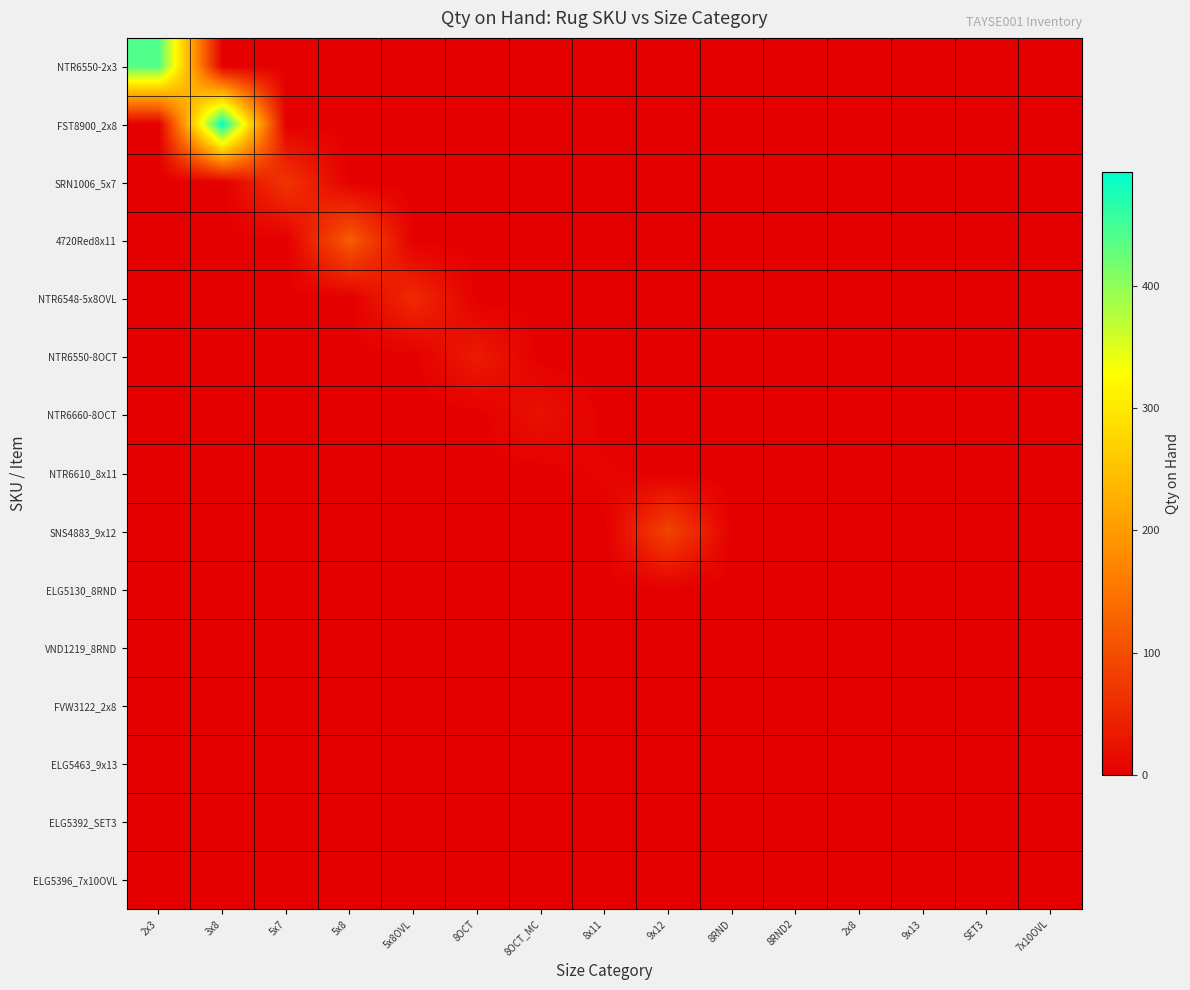

Which has a higher value, 8OCT_MC or 9x12?

8OCT_MC